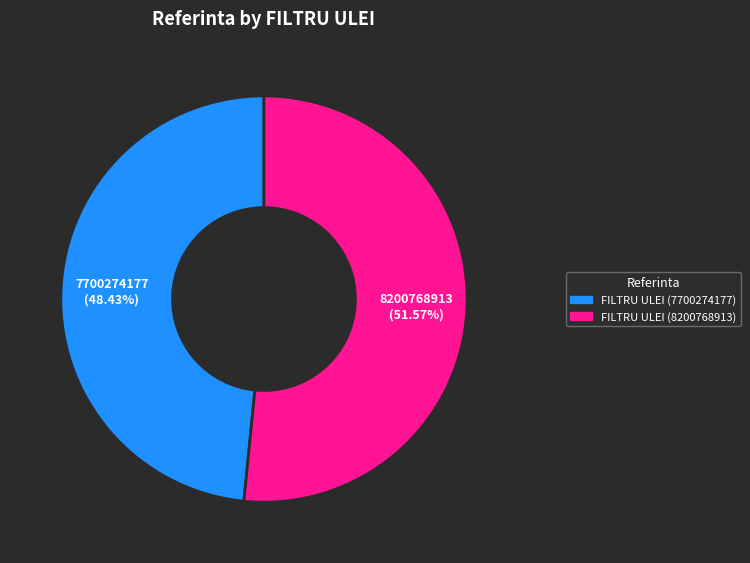

To the nearest percent, what portion does FILTRU ULEI (8200768913) represent?

52%